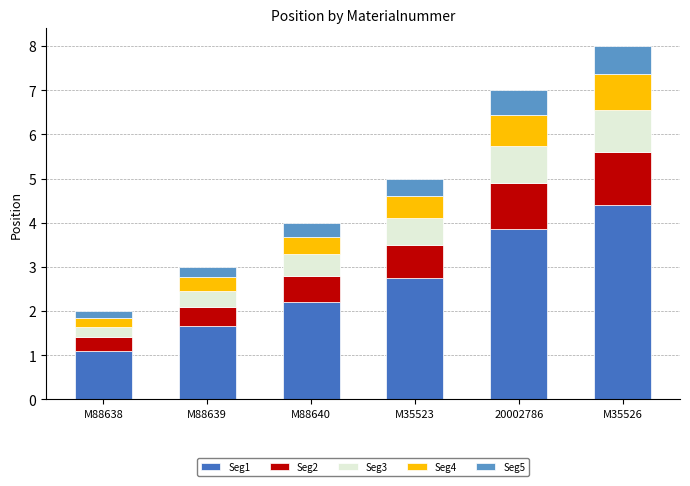

What is the minimum value for Seg1?

1.1